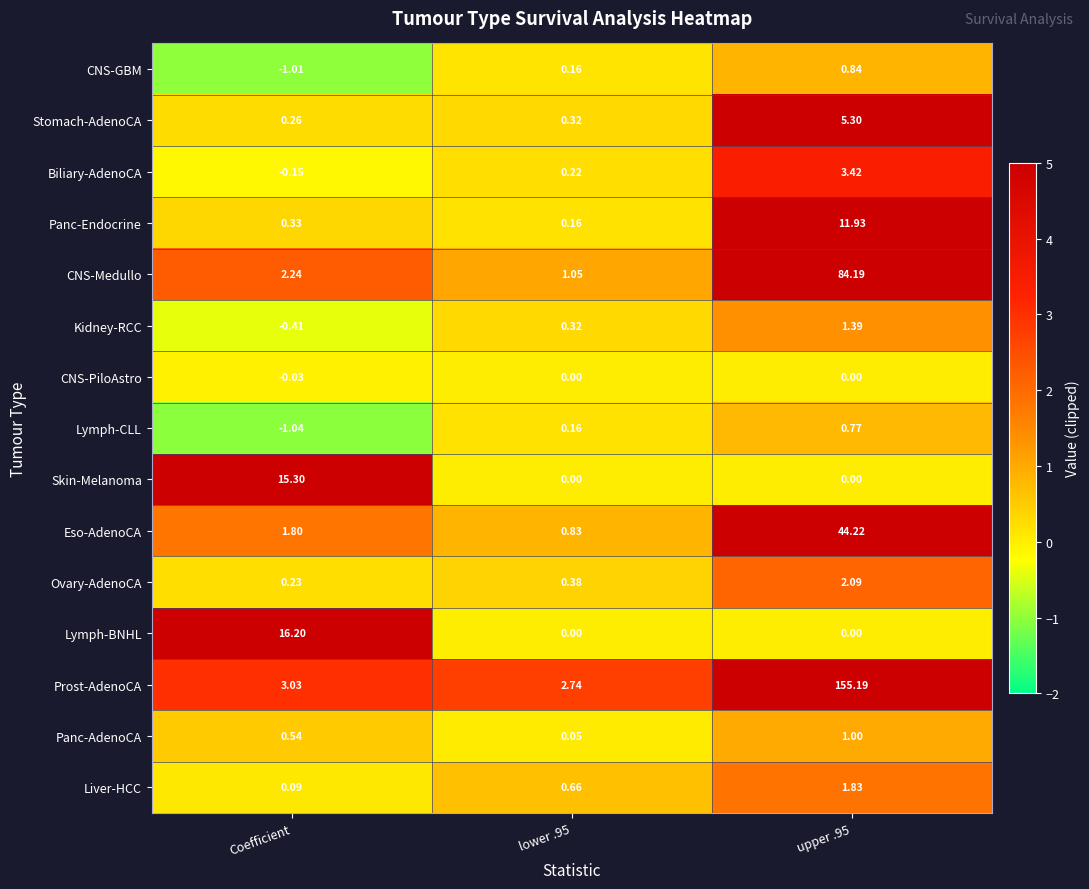

Which series has the widest spread of values?

Prost-AdenoCA